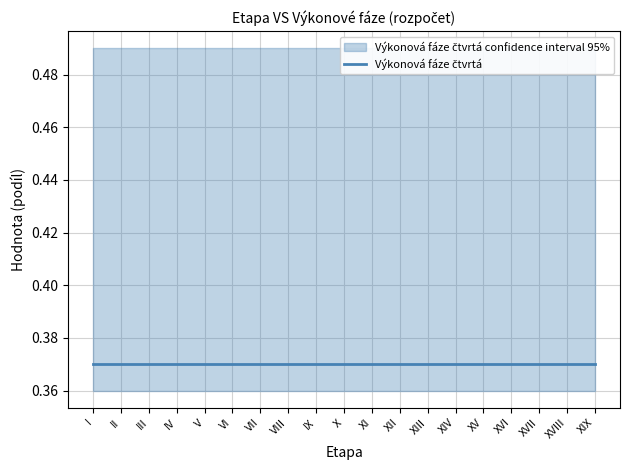

True or false: Výkonová fáze pátá and Výkonová fáze čtvrtá cross at least once.

False